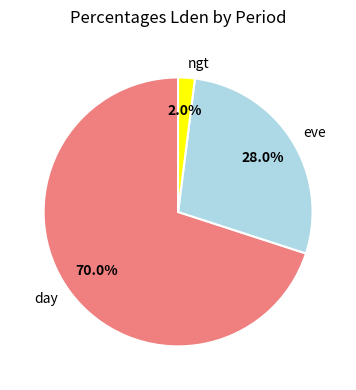

How many segments does this pie chart have?

3